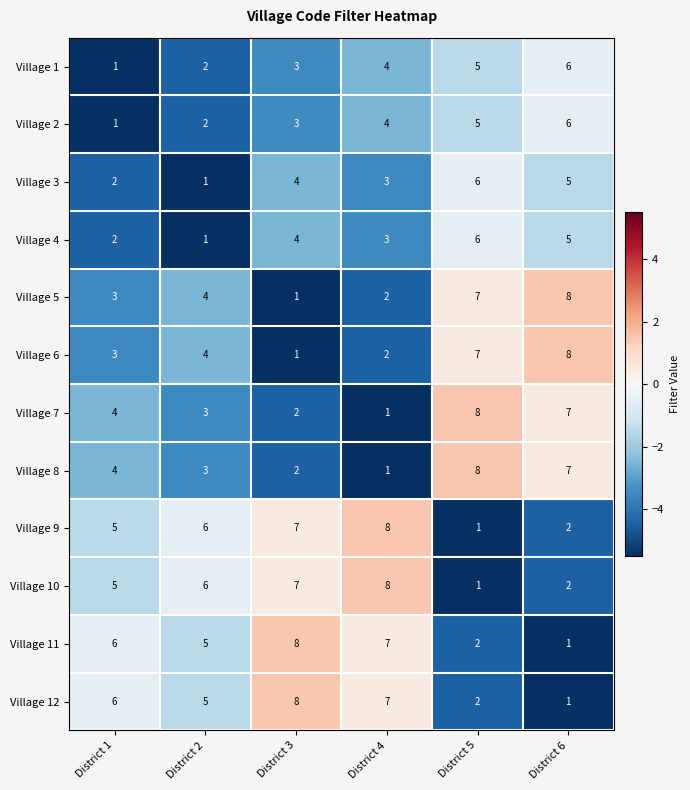

Is it true that Village 10 equals 8 at District 4?

True